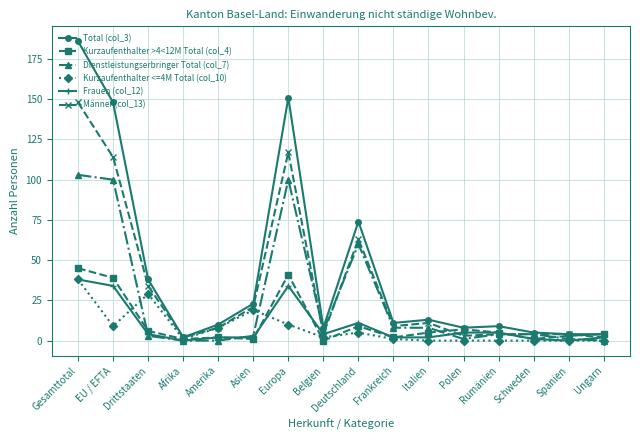

What is the difference between the second highest and second lowest values in the Männer (col_13) series?

115